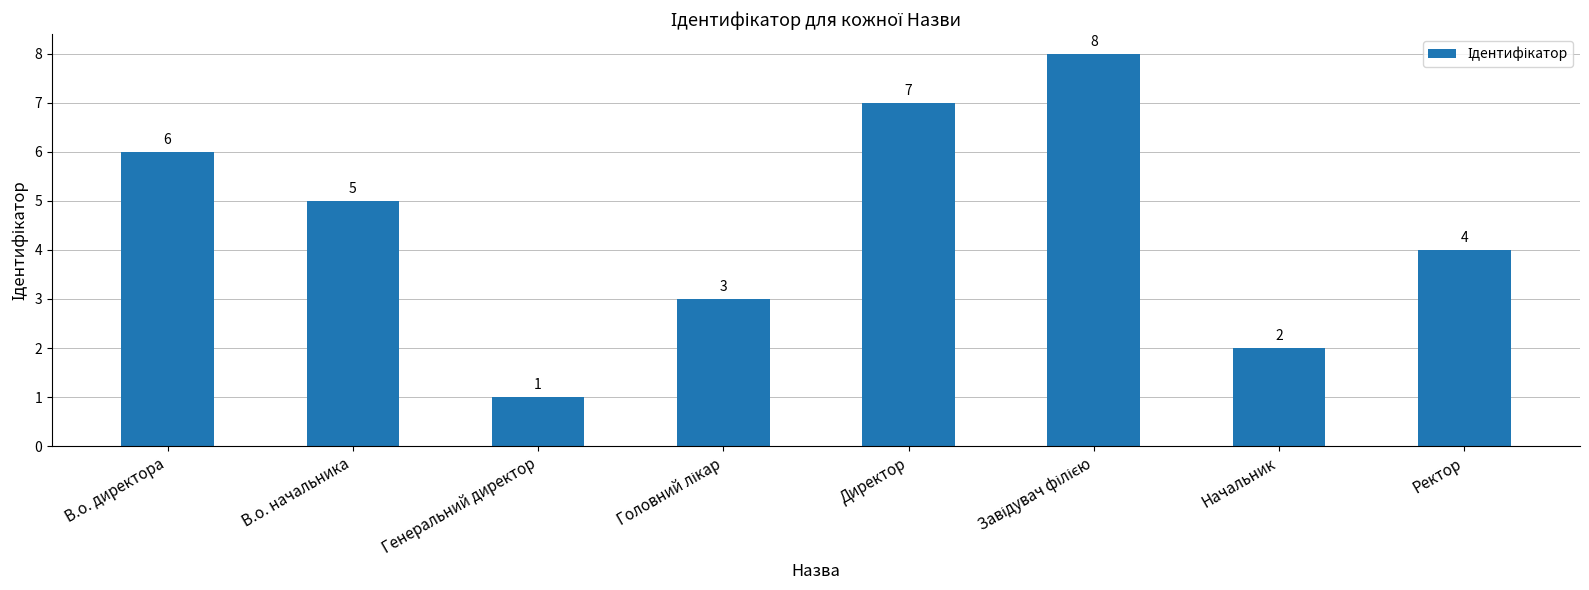

Which has a higher value, Ректор or Начальник?

Ректор